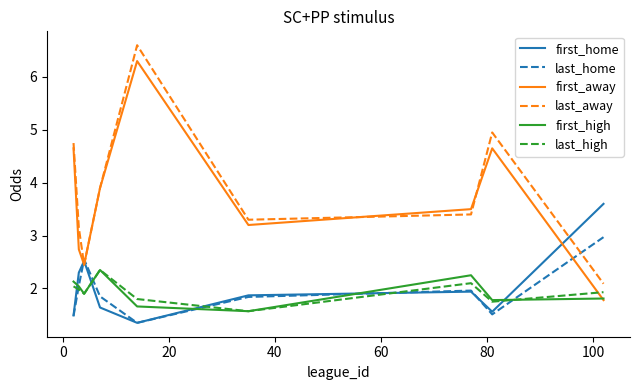

What is the minimum value shown in the chart?

1.4